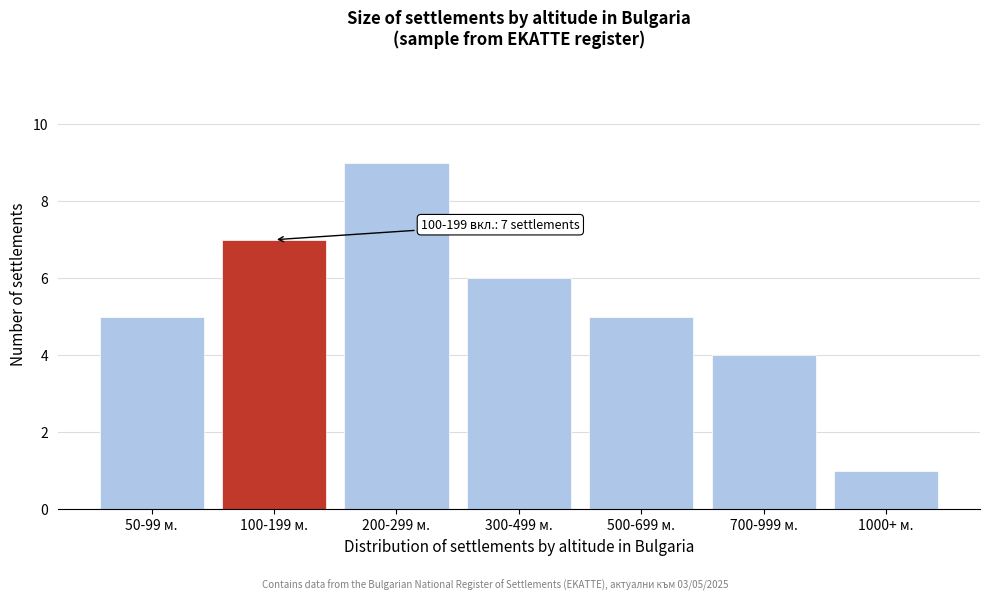

Reading right to left, what are all the values shown in this chart?

1000+ м.=1	700-999 м.=4	500-699 м.=5	300-499 м.=6	200-299 м.=9	100-199 м.=7	50-99 м.=5